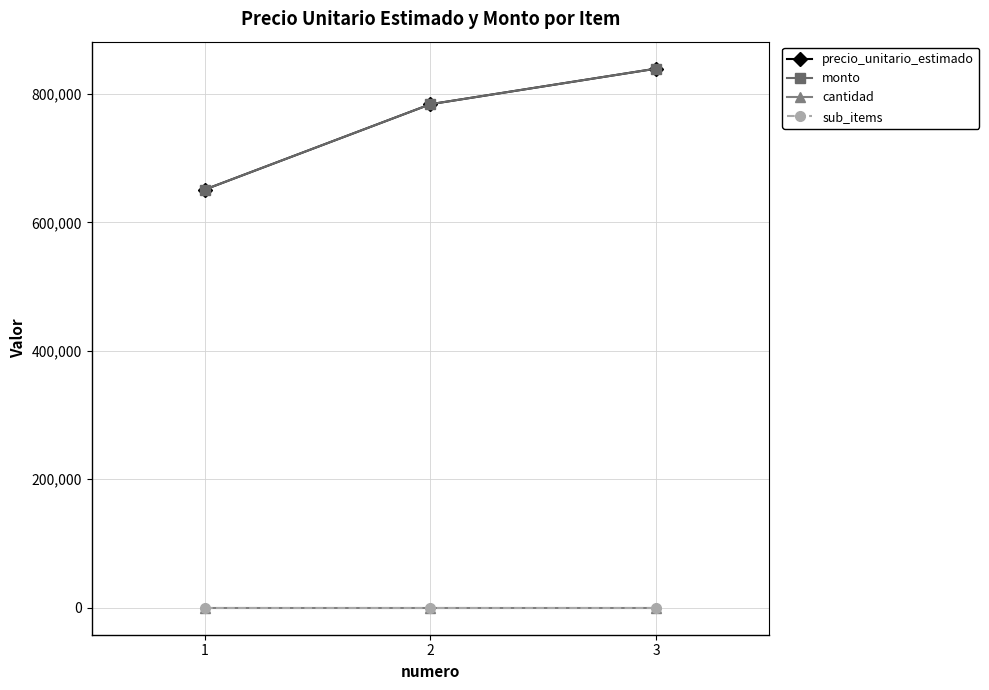

Is this an area chart (filled region under the line)?

No